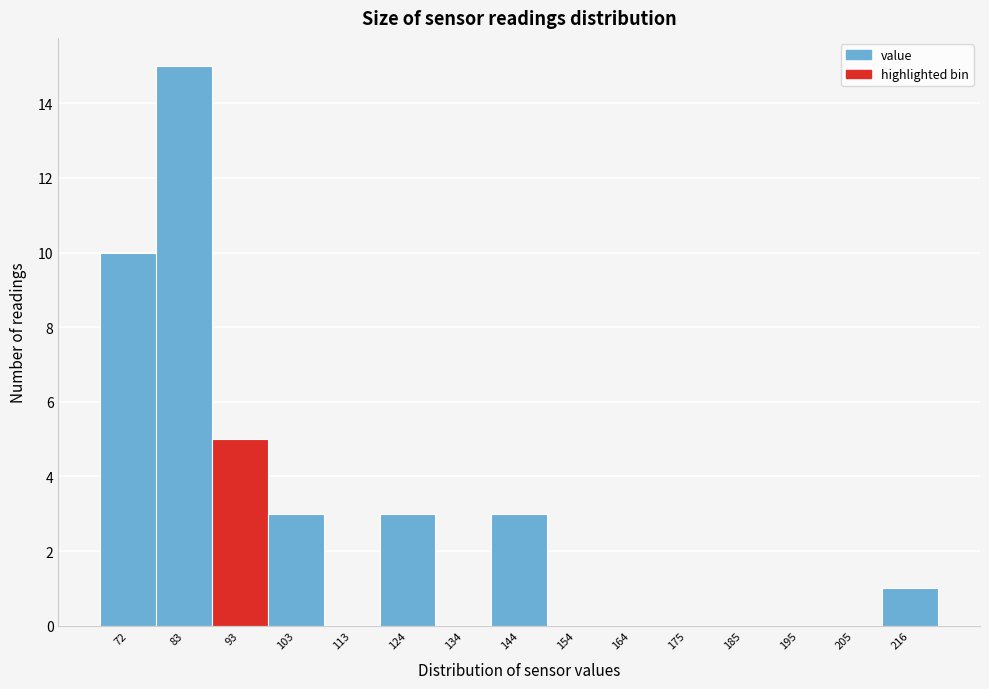

Reading right to left, what are all the values shown in this chart?

216=1	205=0	195=0	185=0	175=0	164=0	154=0	144=3	134=0	124=3	113=0	103=3	93=5	83=15	72=10